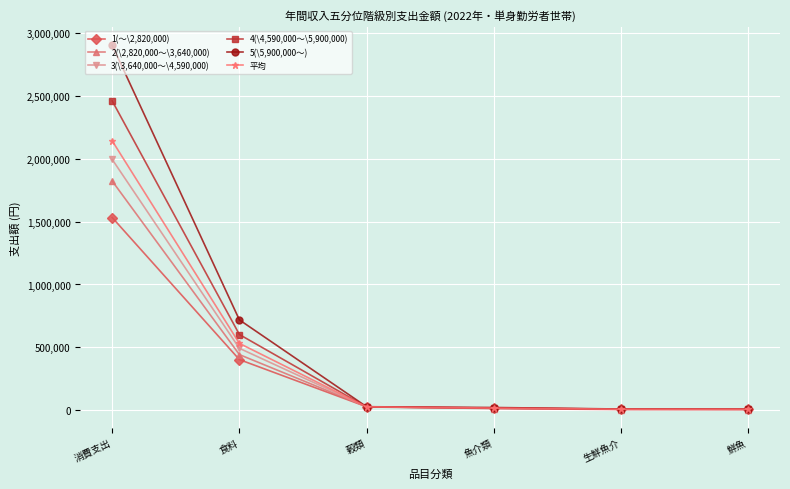

What is the difference between the 3(\3,640,000～\4,590,000) values at 鮮魚 and 食料?

483673